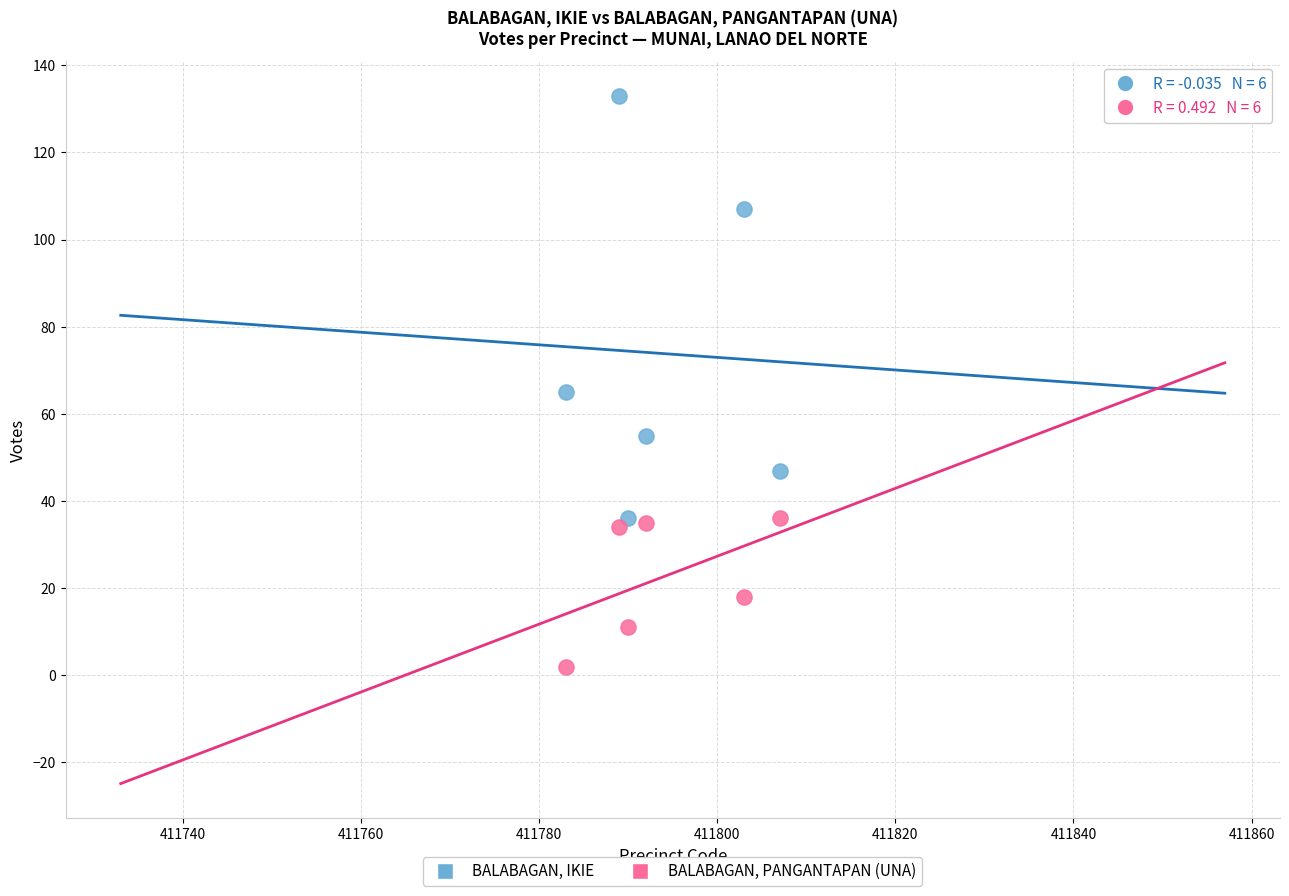

Which series reaches the maximum Y coordinate?

BALABAGAN, IKIE